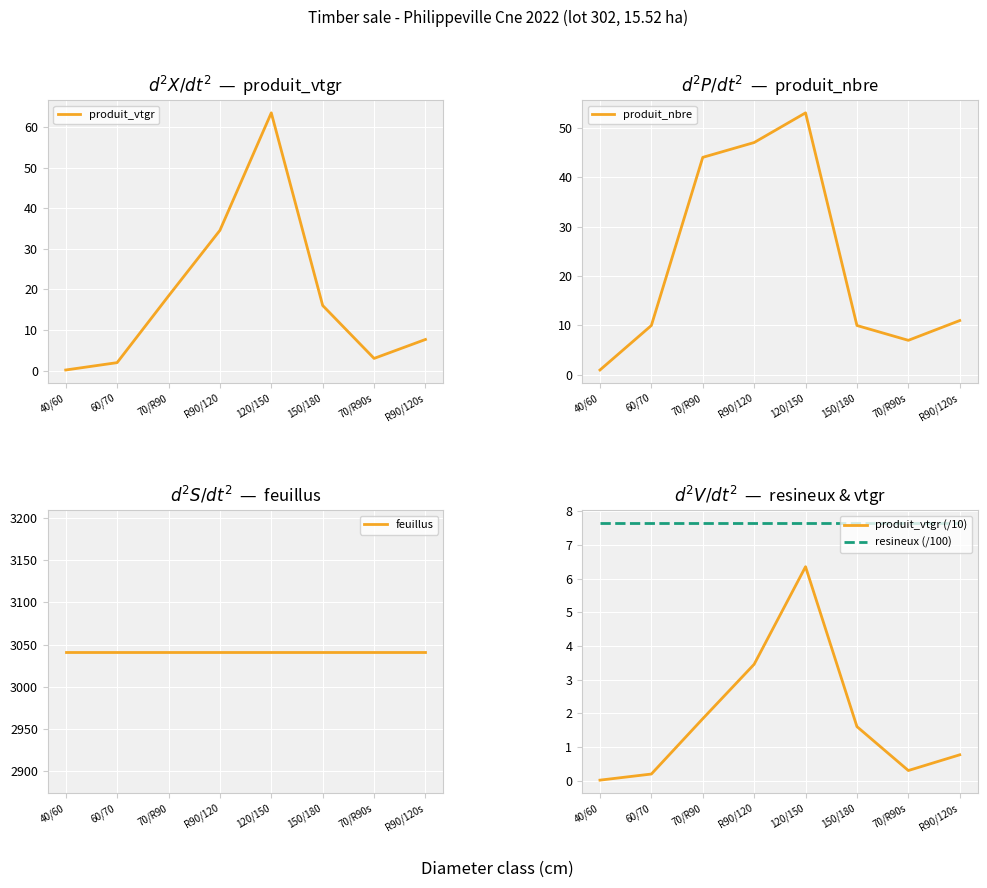

Which series has the largest range (max minus min)?

produit_vtgr